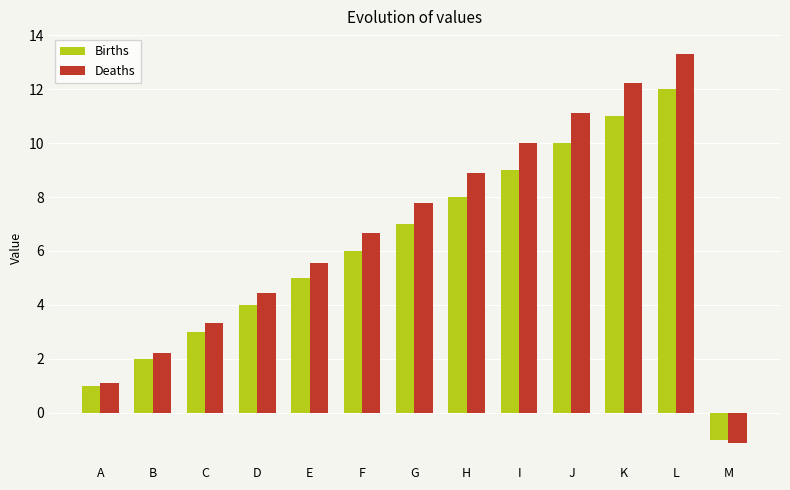

The value of Births at J is 14.4. True or false?

False